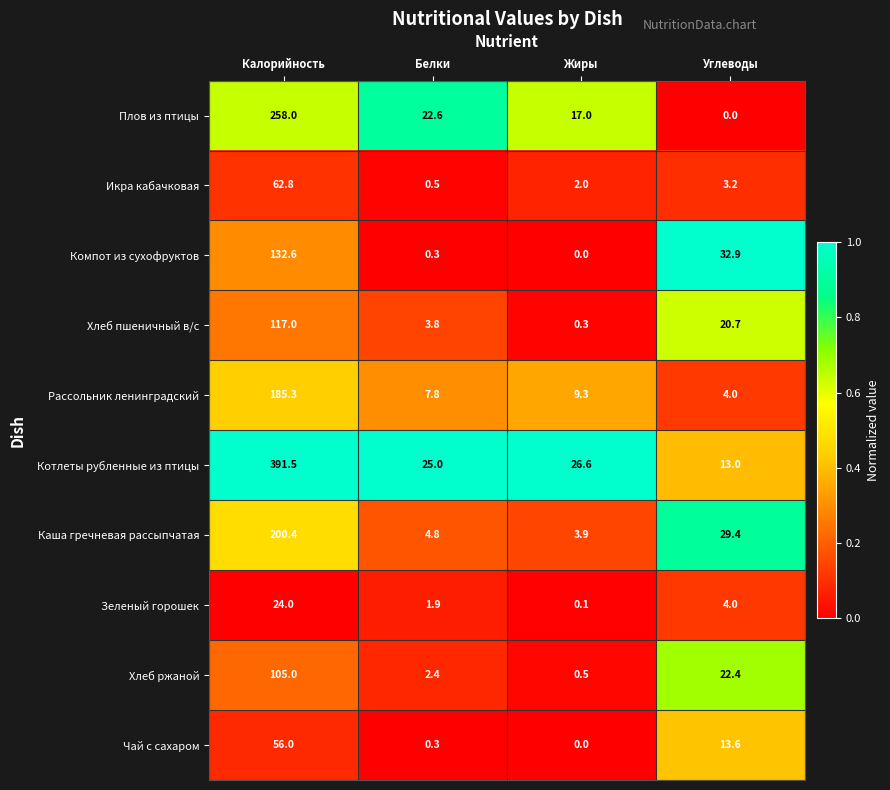

What is the difference between the highest and lowest values at Калорийность?

367.5